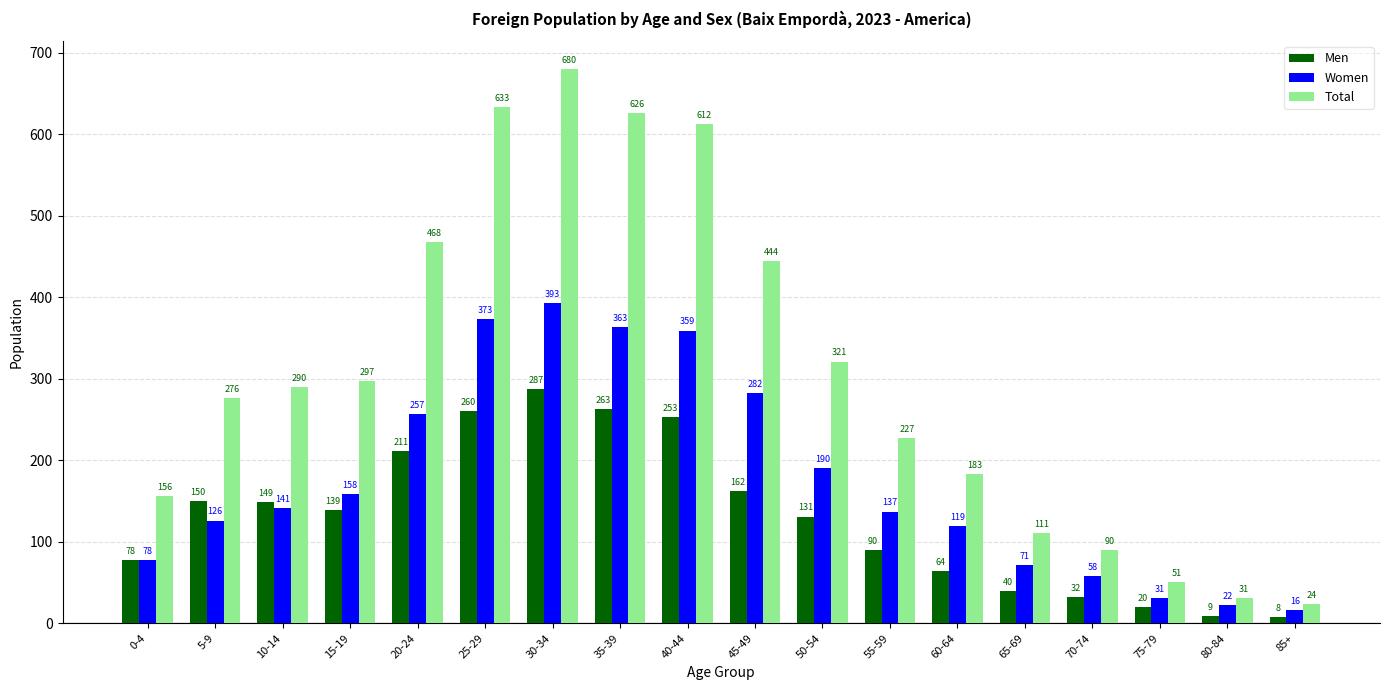

What is the highest value of the Women series?

393